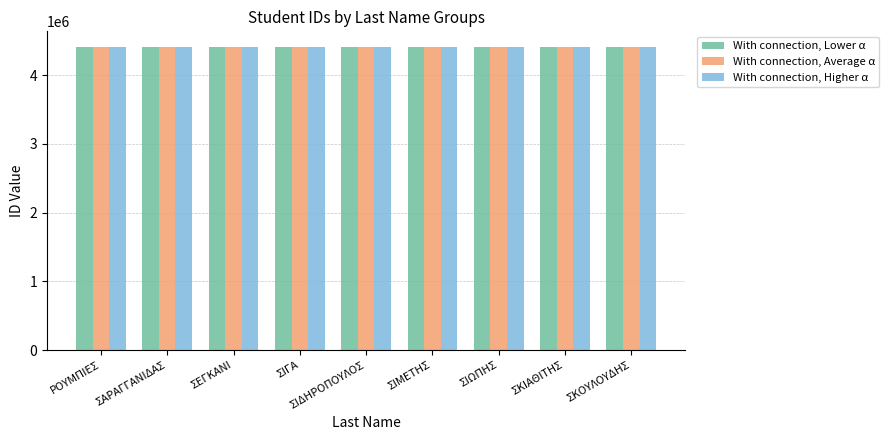

What value does the With connection, Average α series have at ΣΚΙΑΘΙΤΗΣ?

4417176